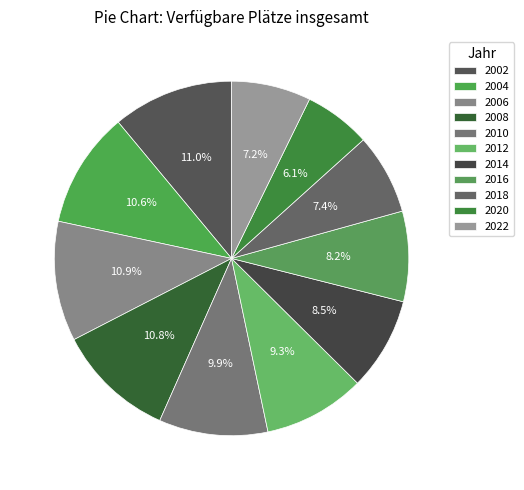

How many segments does this pie chart have?

11